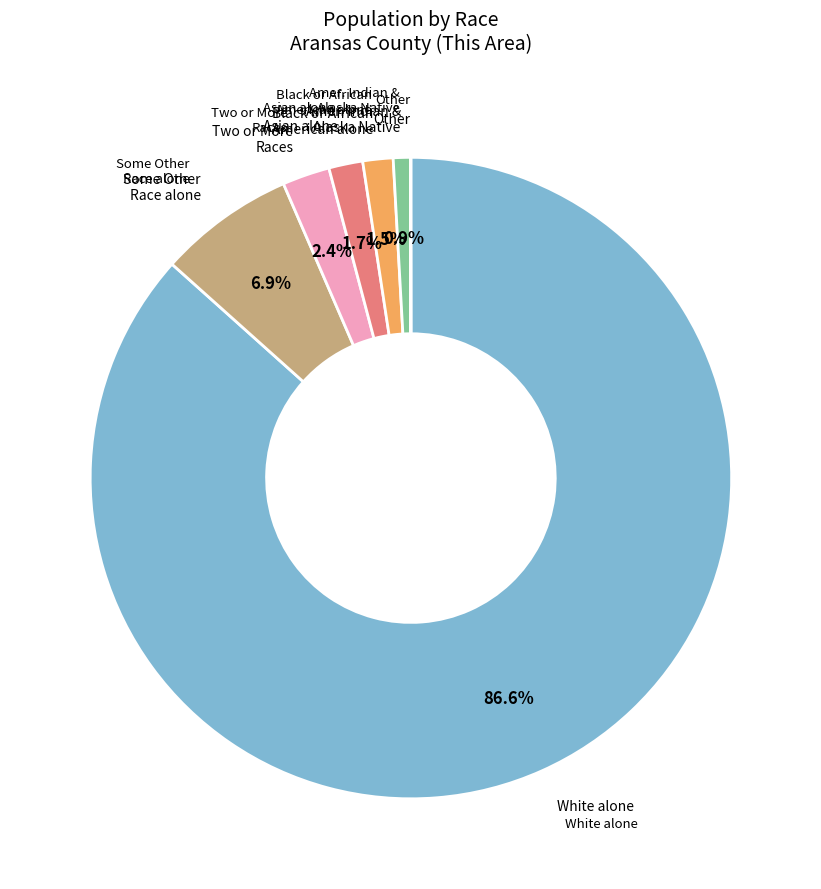

Is there a majority slice in this chart?

Yes